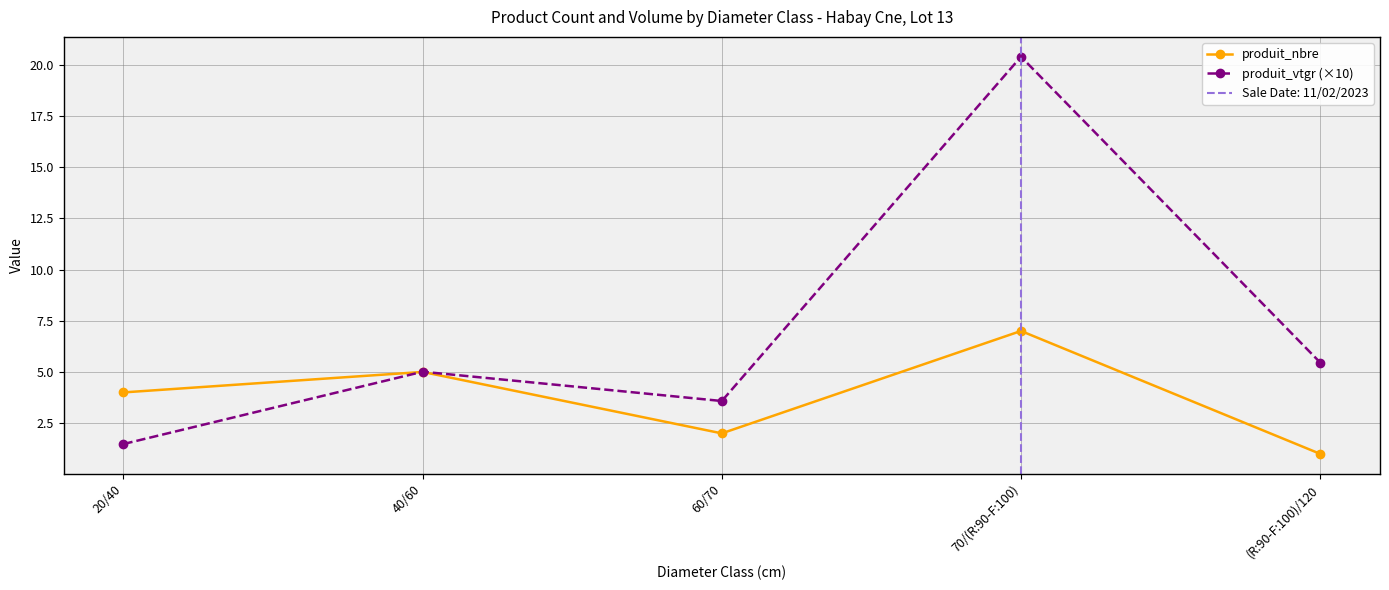

Between which two adjacent categories do produit_vtgr (×10) and produit_nbre first intersect?

20/40 and 40/60